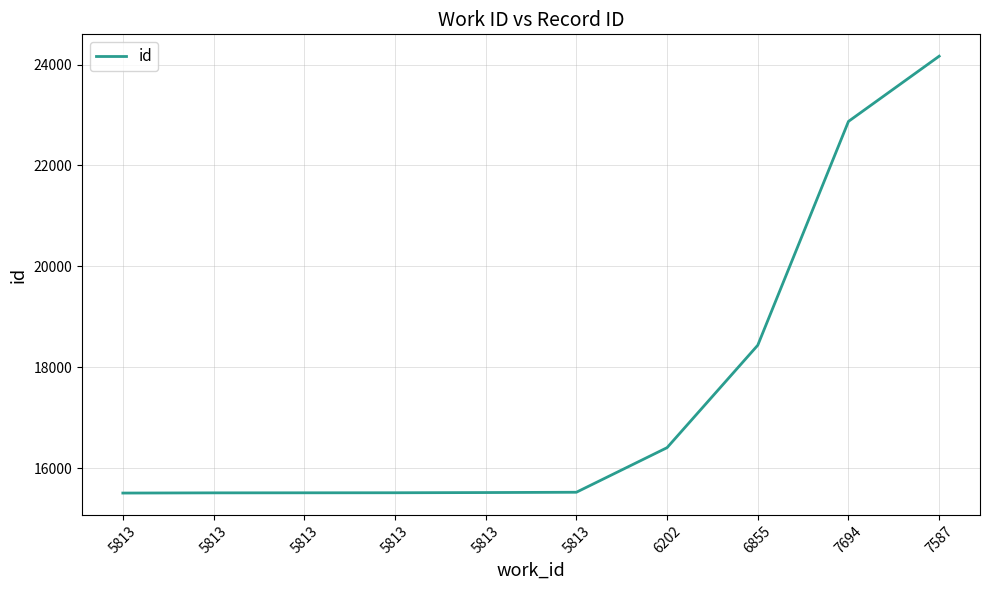

What is the label of the 2nd point from the right?

7694